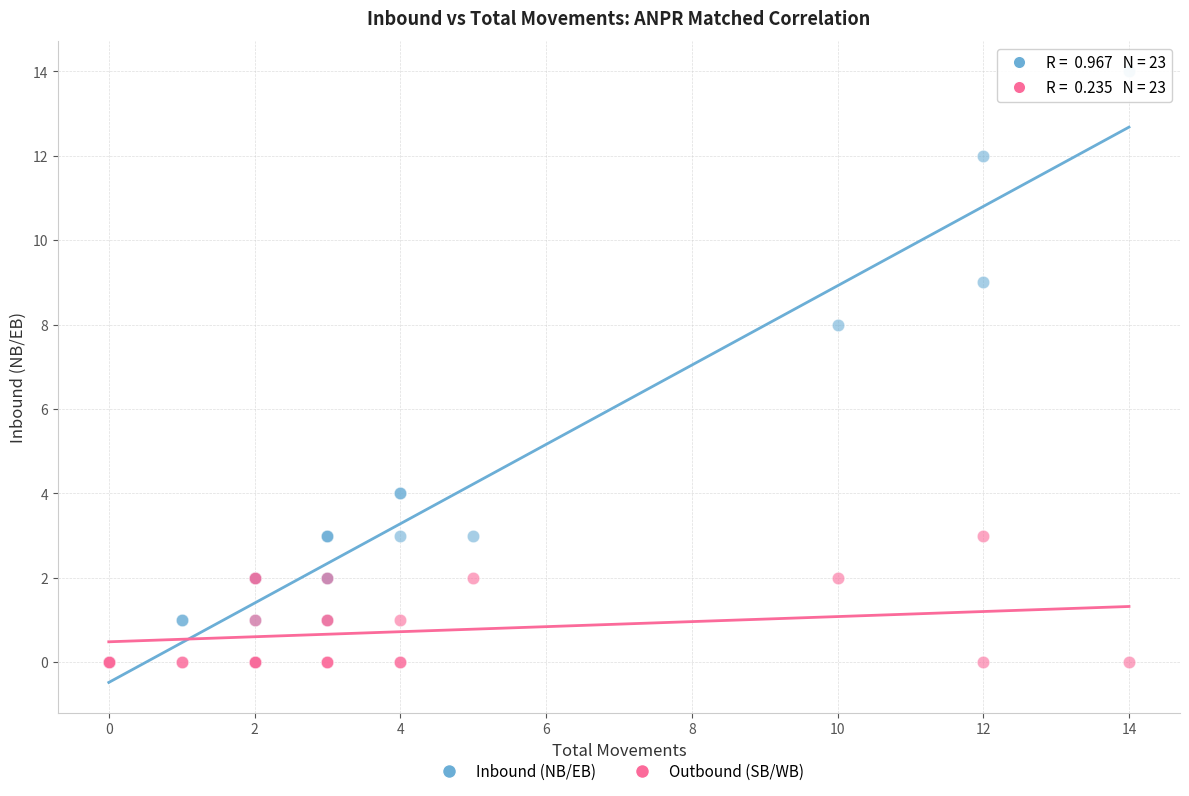

Across all series, what Y value is closest to 7?

8